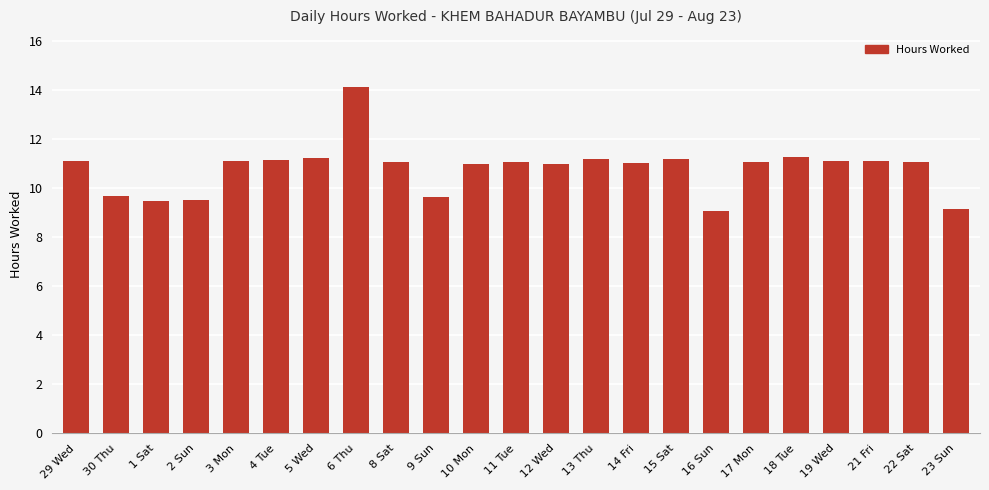

What is the smallest value displayed?

9.1